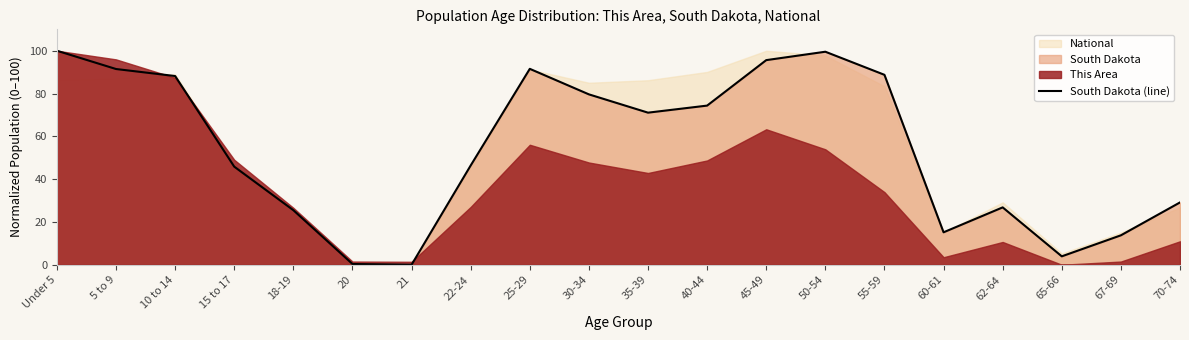

Is it true that South Dakota (line) equals 26.8 at 62-64?

True